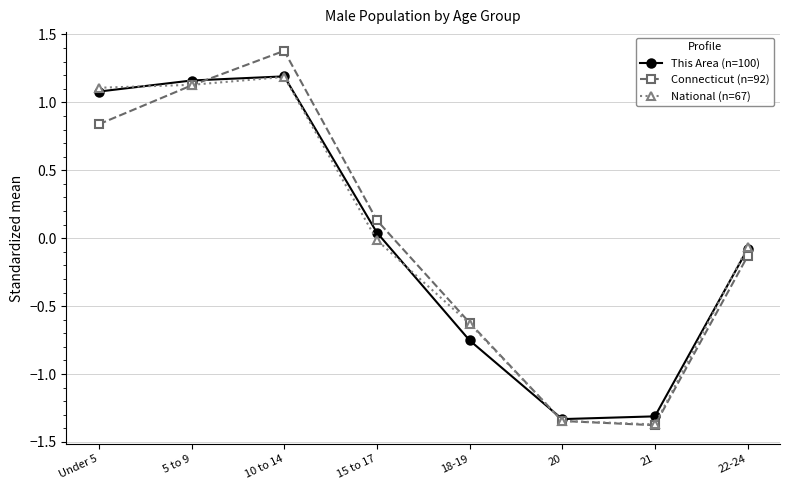

What is the difference between the maximum and minimum values in the This Area (n=100) series?

2.5